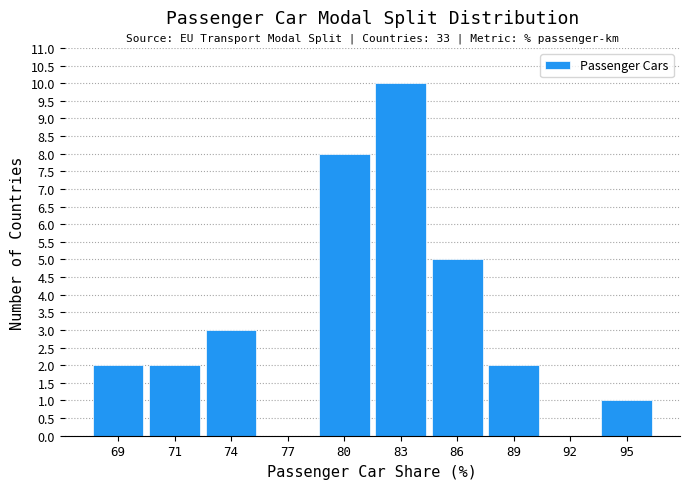

Reading left to right, extract all data points from this chart.

69=2	71=2	74=3	77=0	80=8	83=10	86=5	89=2	92=0	95=1